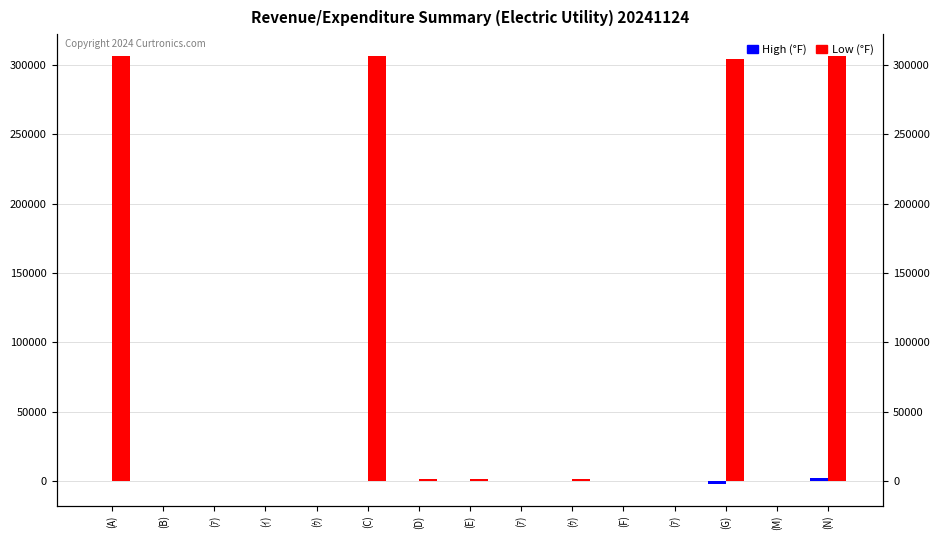

Reading right to left, list all the values displayed in this chart.

High (°F): 306592	0	304363	0	0	1909	0	1909	1909	306272	0	0	0	0	306272
Low (°F): 2248	19	-2229	0	0	0	0	0	0	0	0	0	0	0	0